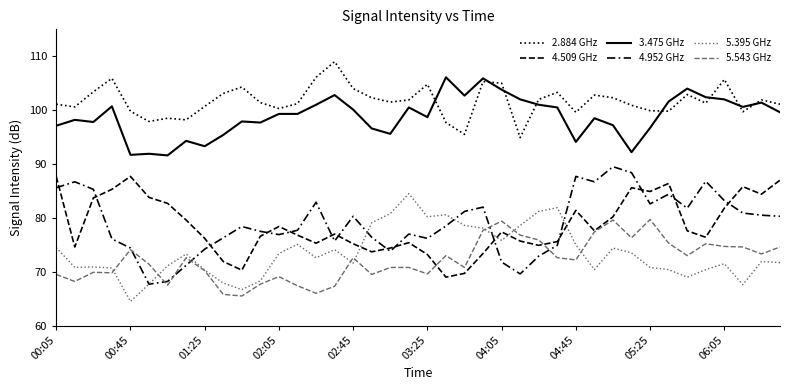

Is this an area chart (filled region under the line)?

No